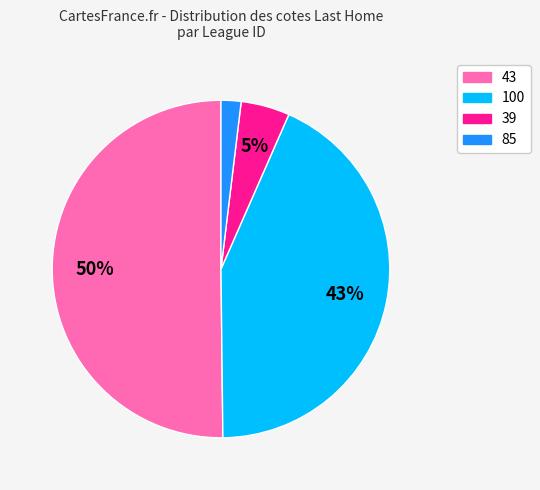

How many segments does this pie chart have?

4